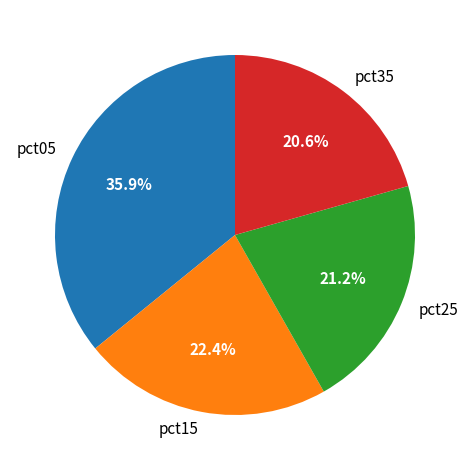

What percentage is NOT represented by pct25?

78.8%